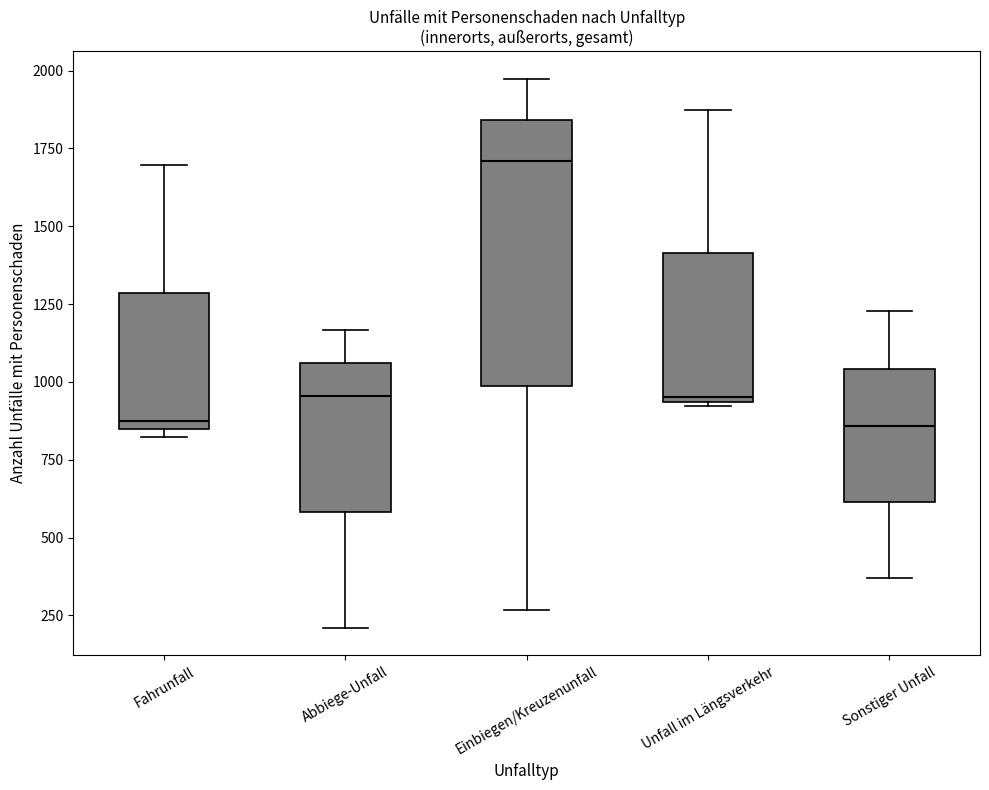

Which box is the tallest, from its lower edge to its upper edge?

Einbiegen/Kreuzenunfall